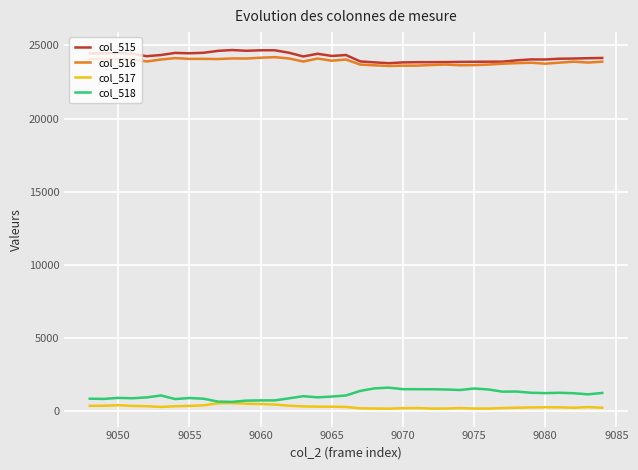

What is the maximum value shown in the chart?

24679